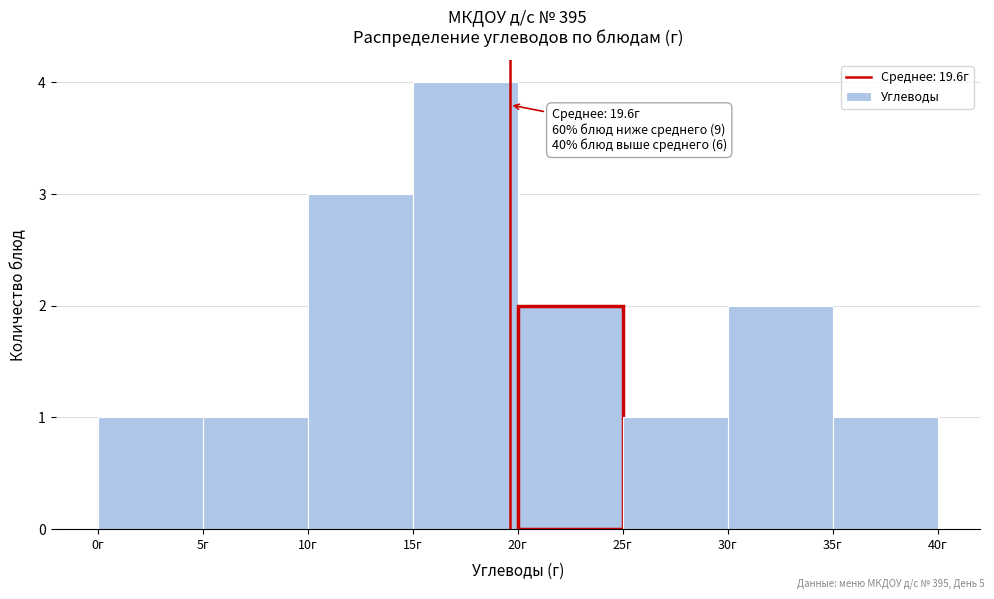

Over which range of the x-axis is the bar tallest?

15 to 20